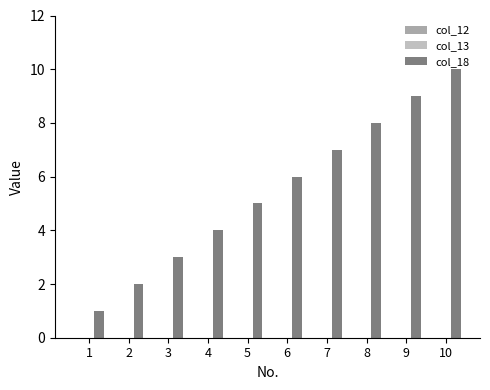

Are the bars horizontal?

No